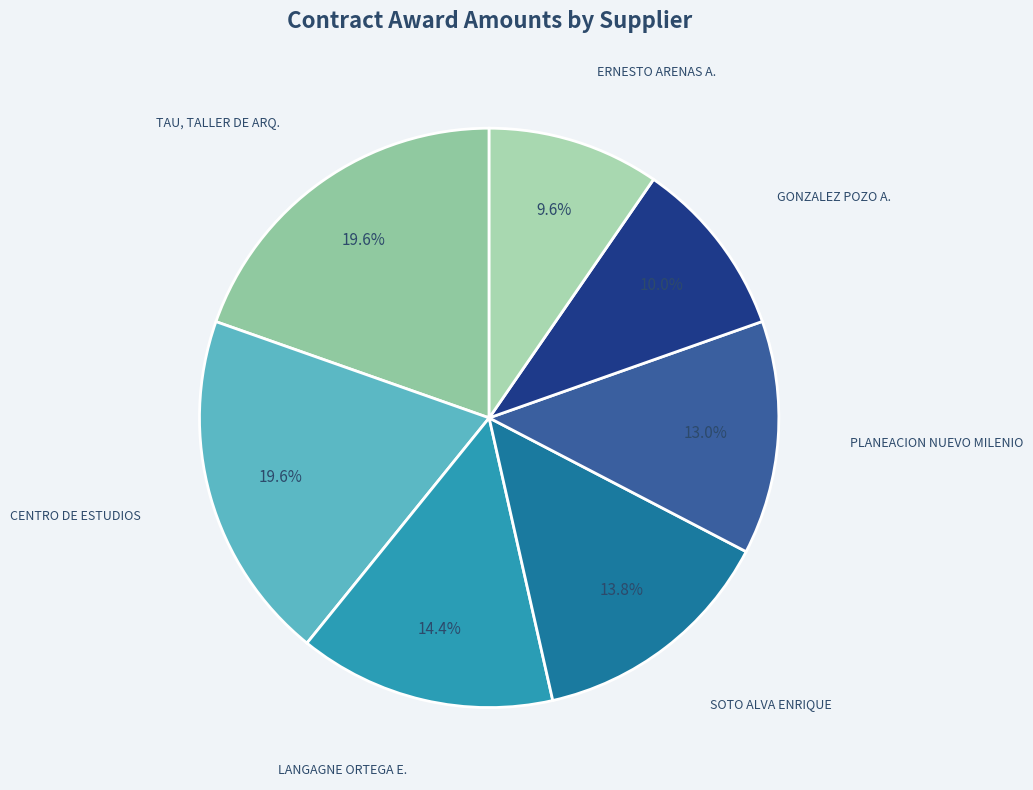

Count the number of slices in the pie.

7